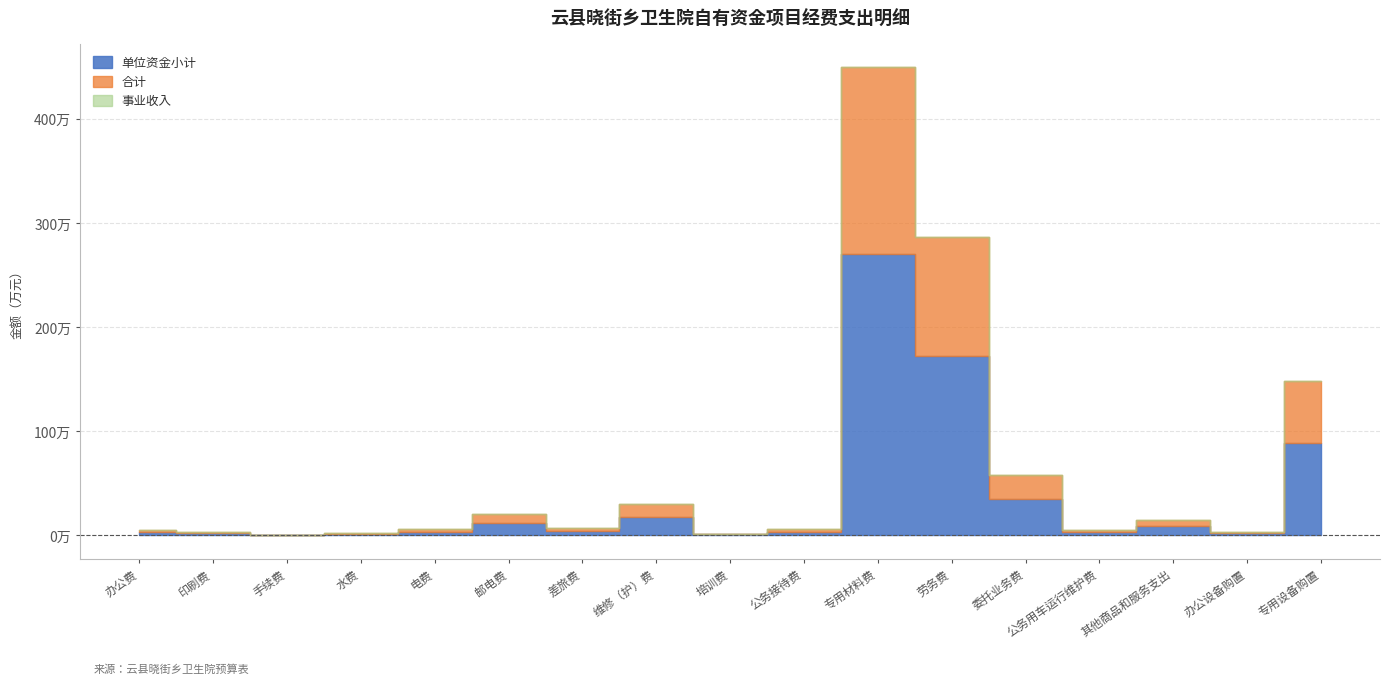

How many lines are shown in the chart?

3